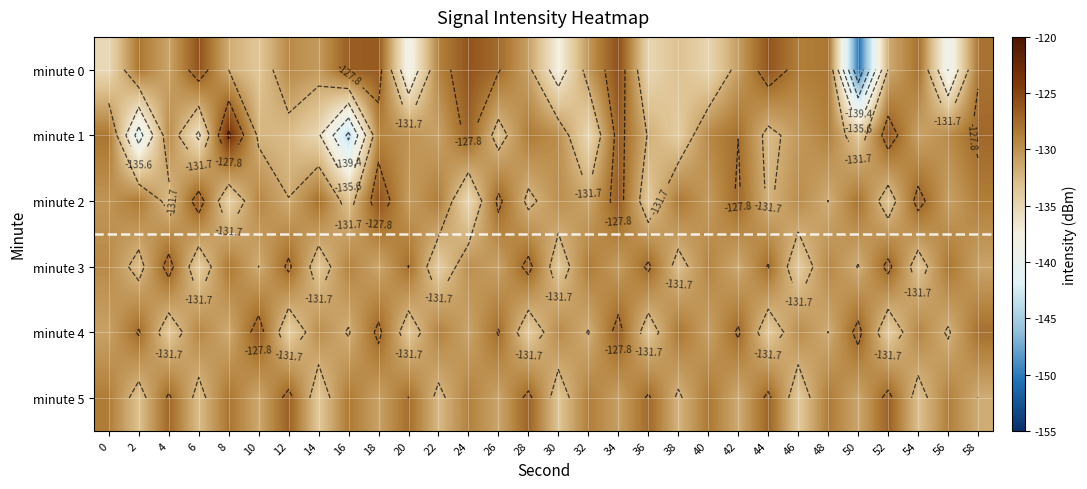

Which label corresponds to the largest value in the chart?

8